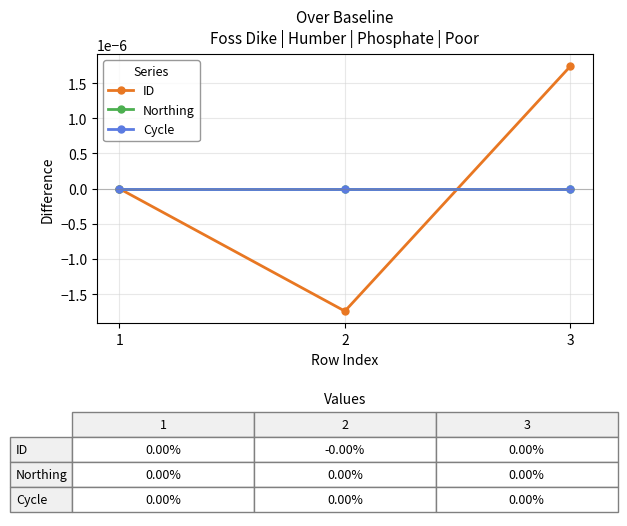

Is this an area chart (filled region under the line)?

No